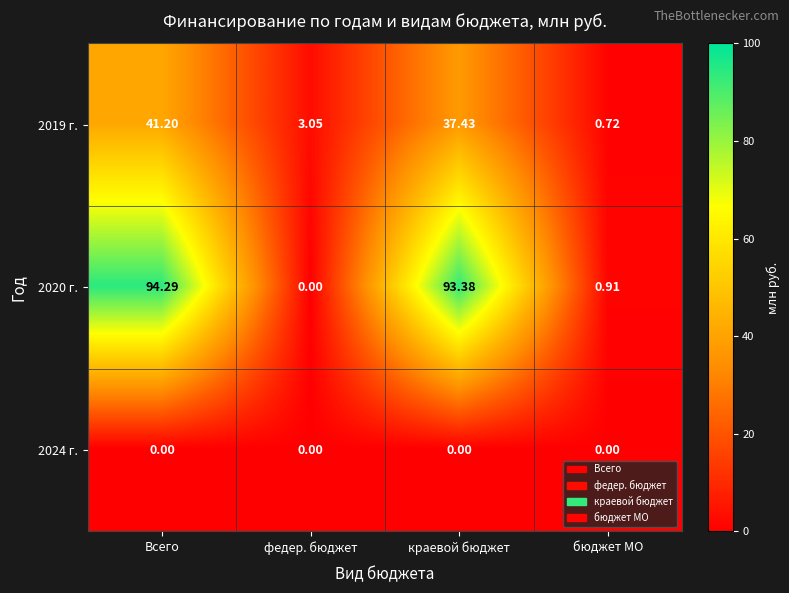

Which category has the highest value in the 2019 г. series?

Всего